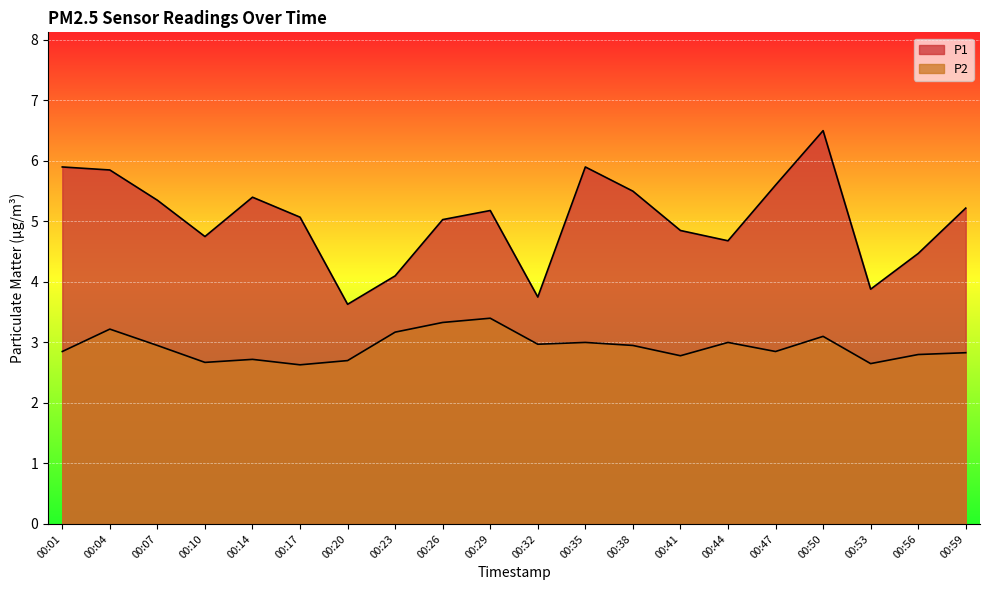

Is it true that P1 equals 5.9 at 00:35?

True